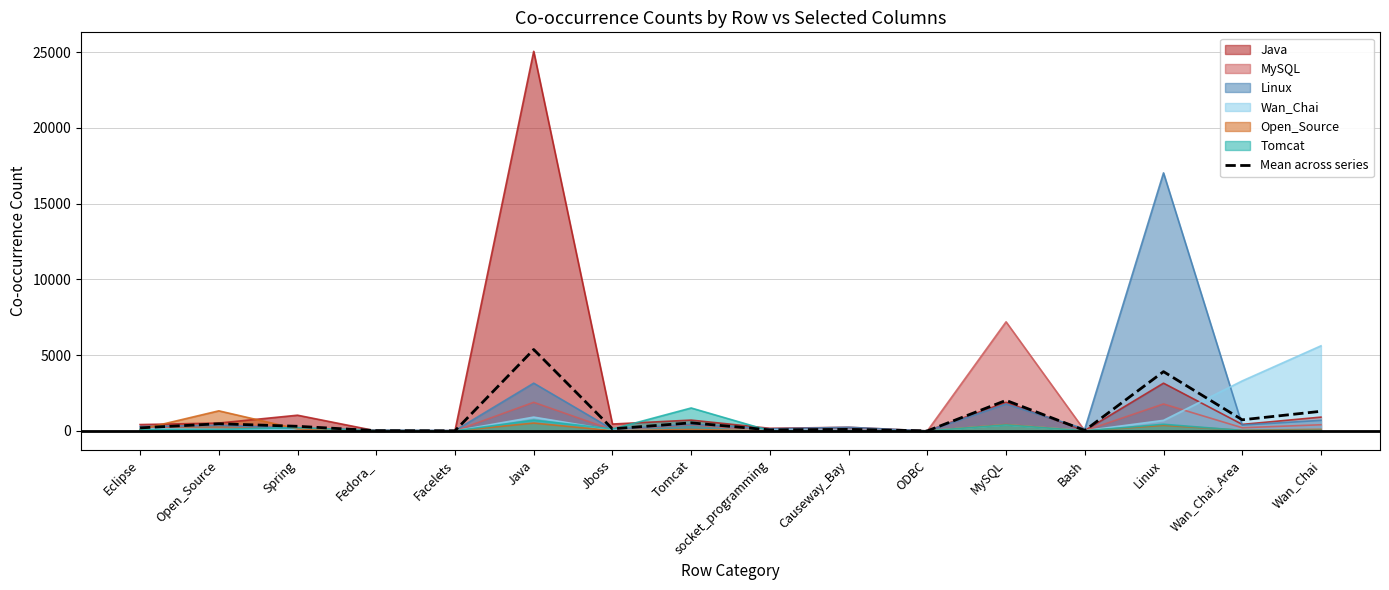

Reading left to right, list all the values displayed in this chart.

Eclipse=200.2	Open_Source=472.3	Spring=303.5	Fedora_=14.7	Facelets=6.3	Java=5372.3	Jboss=136.2	Tomcat=531.7	socket_programming=65.2	Causeway_Bay=100.3	ODBC=0.3	MySQL=2014.7	Bash=30.3	Linux=3910.8	Wan_Chai_Area=732.3	Wan_Chai=1294.2